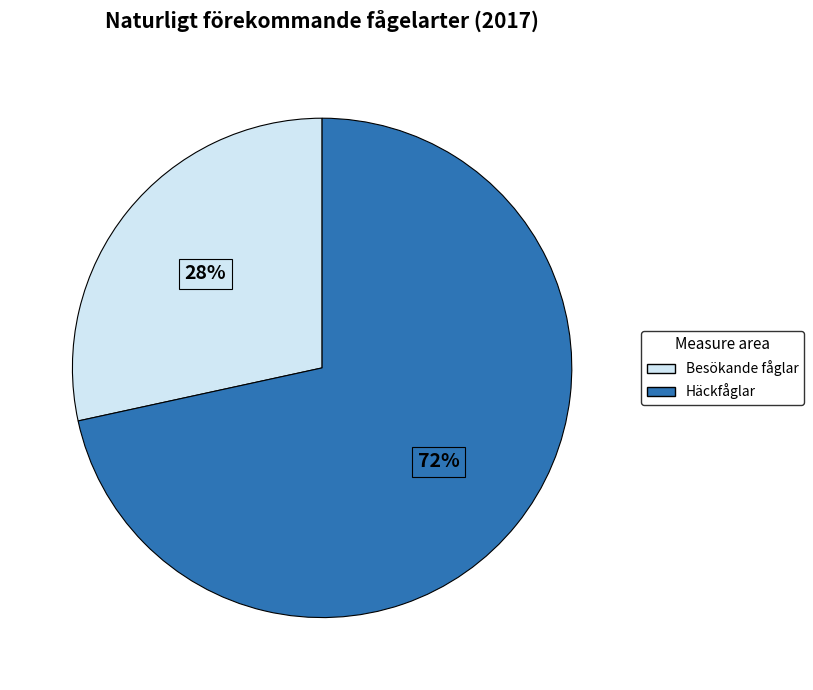

Is it true that Häckfåglar is 72% of the pie?

True